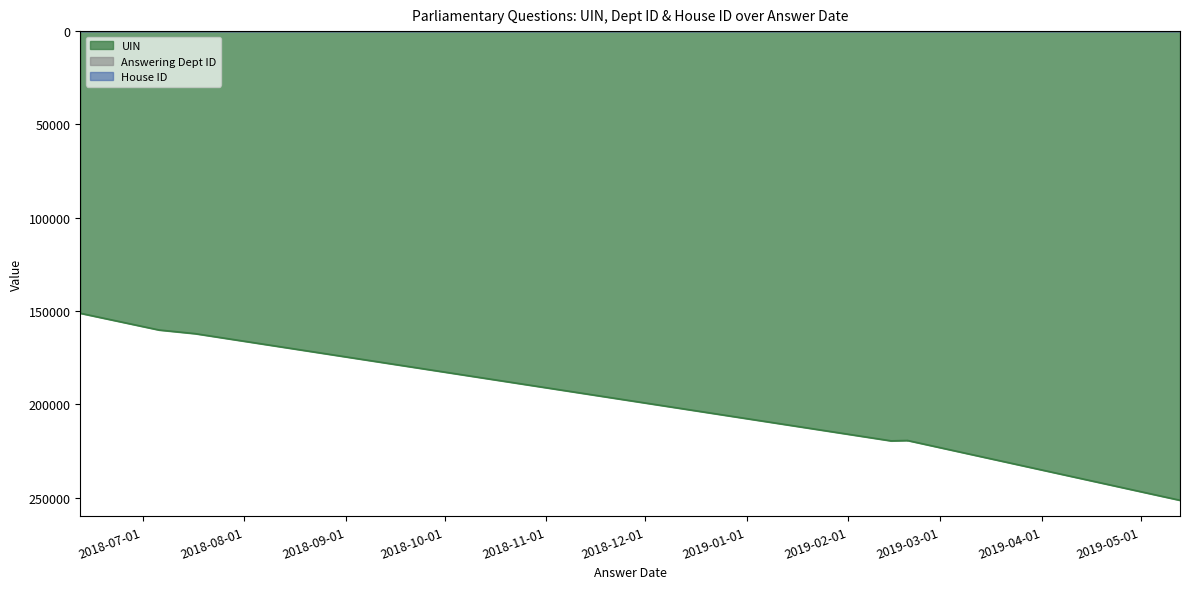

Does the chart display data point markers on the line(s)?

No